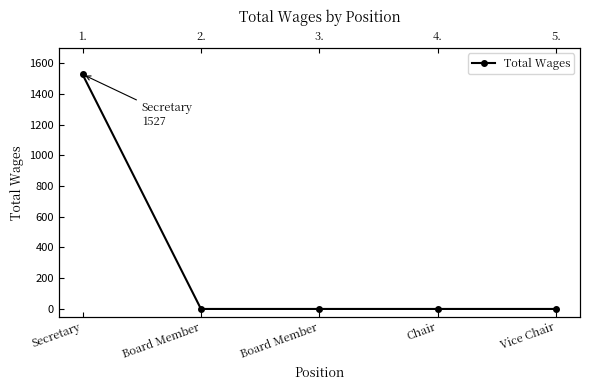

What is the sum of all values?

1527